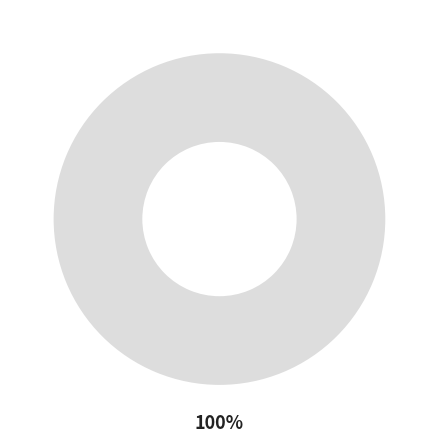

Does any single category account for the majority?

Yes